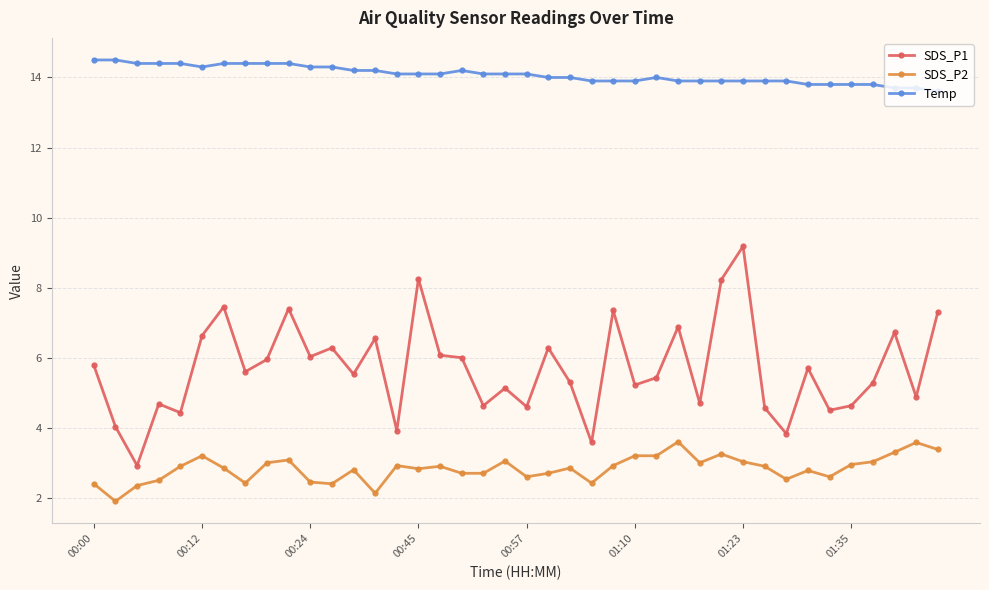

What is the average value of the SDS_P2 series?

2.8